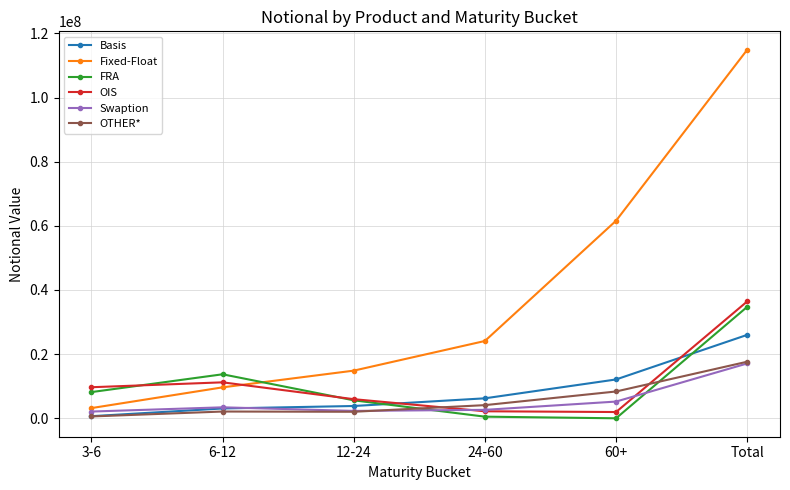

True or false: Swaption and Fixed-Float intersect in this chart.

False